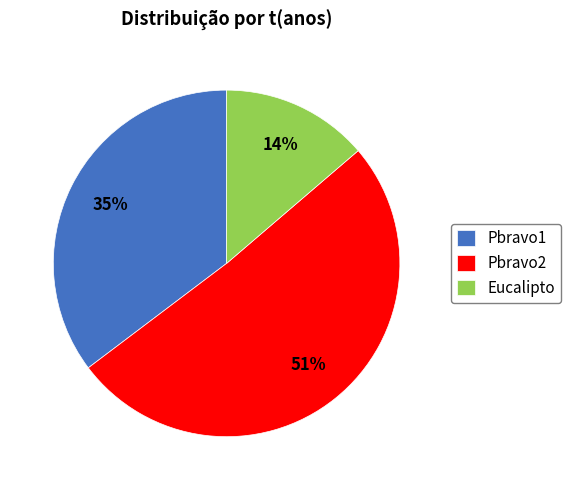

Which has a higher value, Pbravo1 or Eucalipto?

Pbravo1